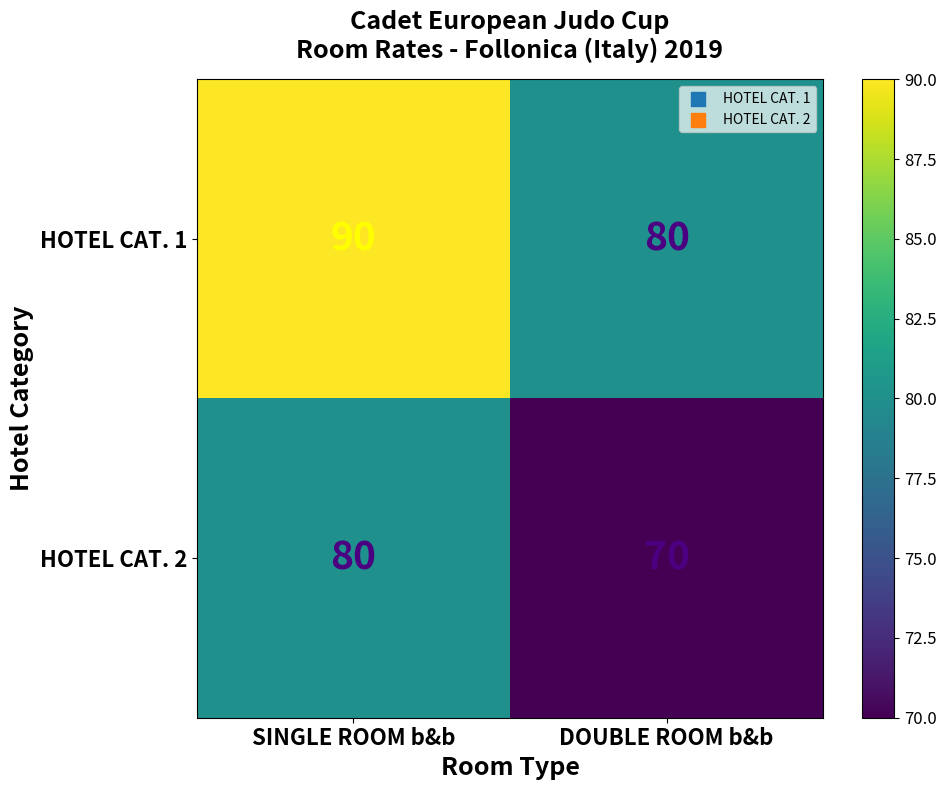

What is the total value across all series at DOUBLE ROOM b&b?

150